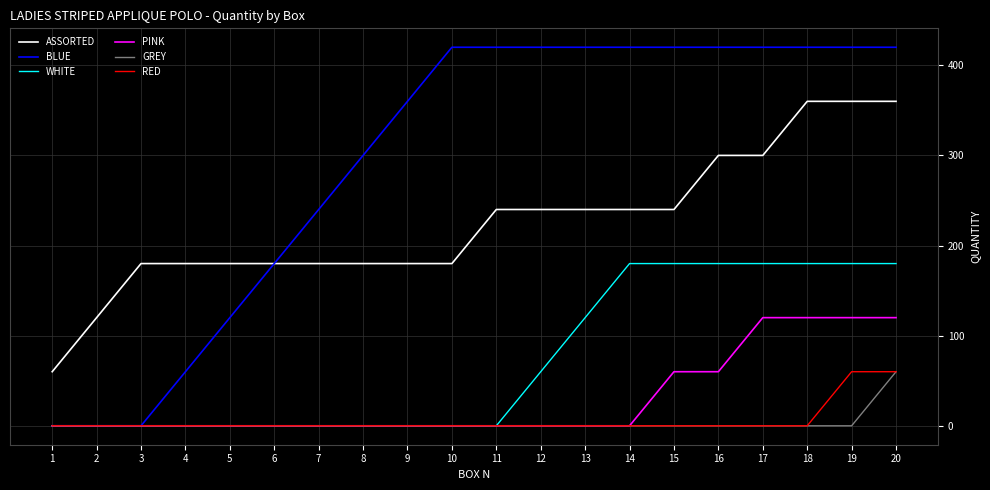

The WHITE series shows 303 at 20. True or false?

False